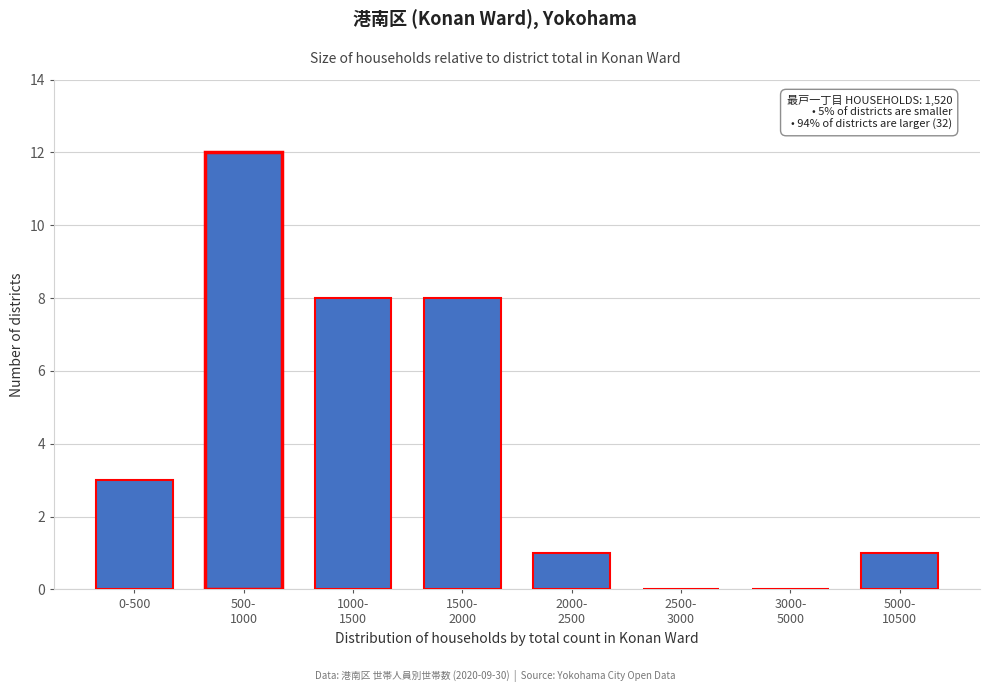

What is the sum of all values?

33